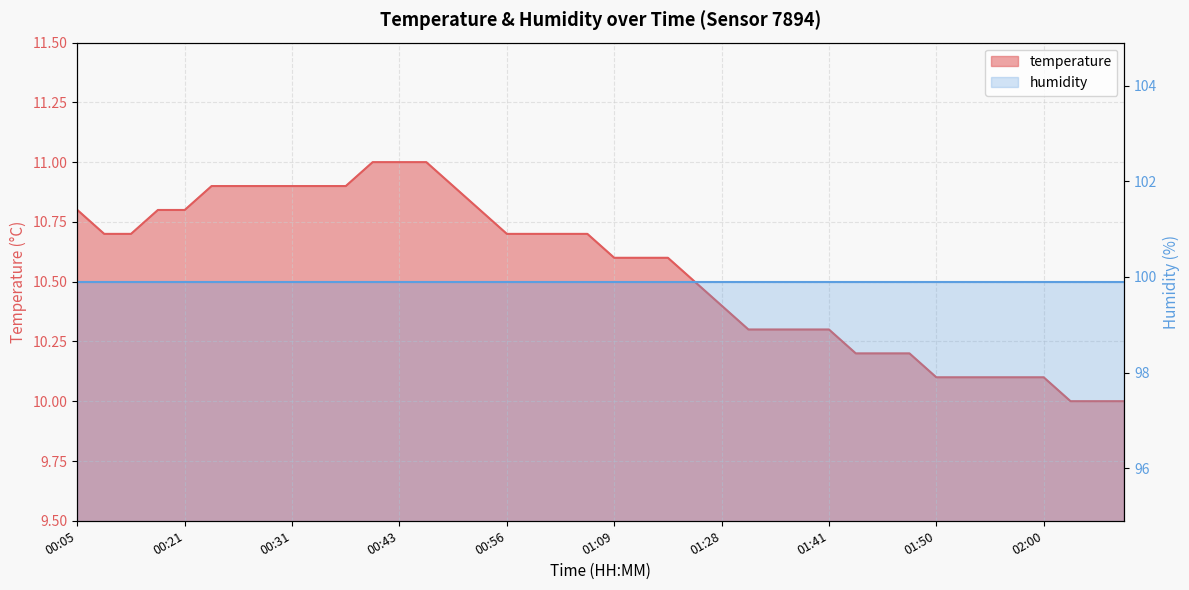

True or false: there are more than 1 points higher than both neighbors.

False